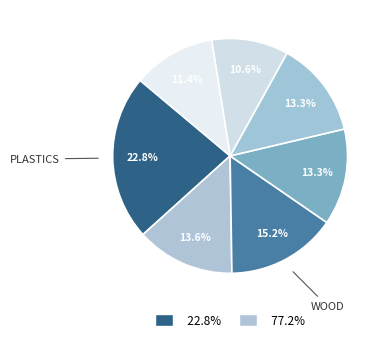

How many slices are in this pie chart?

7